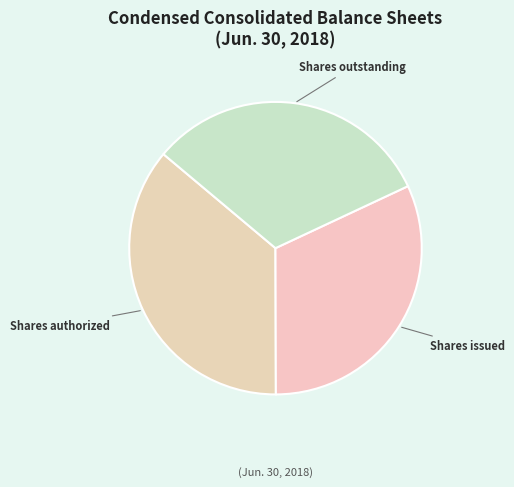

Combined, do Shares issued and Shares authorized account for over 50%?

Yes